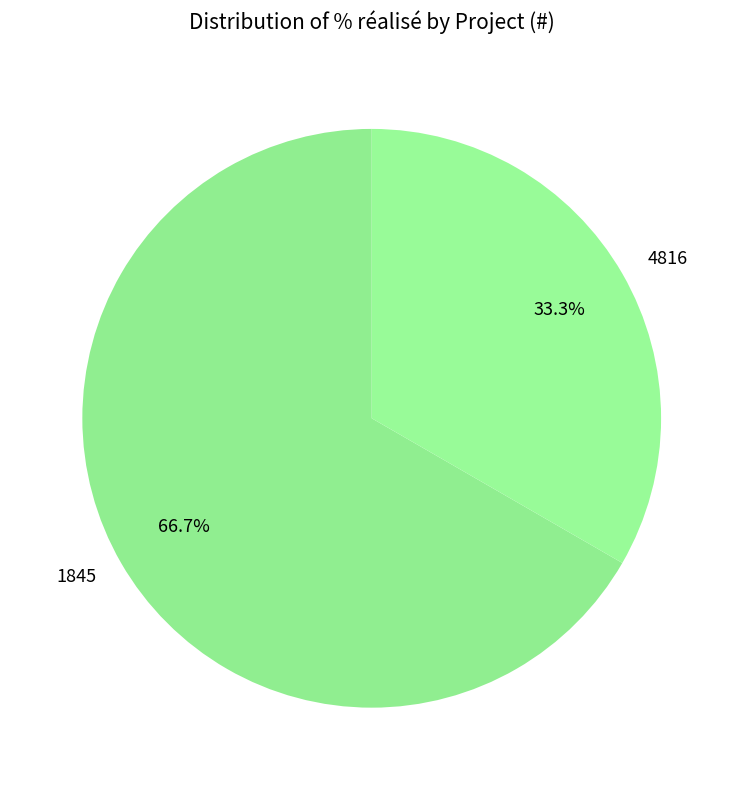

What is the ratio of the value at 4816 to the value at 1845?

0.5